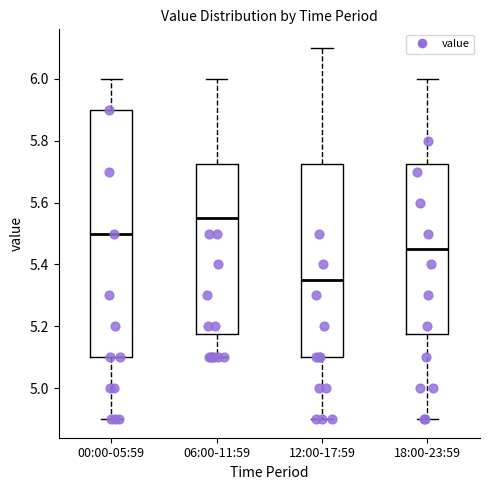

Comparing the boxes themselves (not the whiskers), which one is the tallest?

00:00-05:59